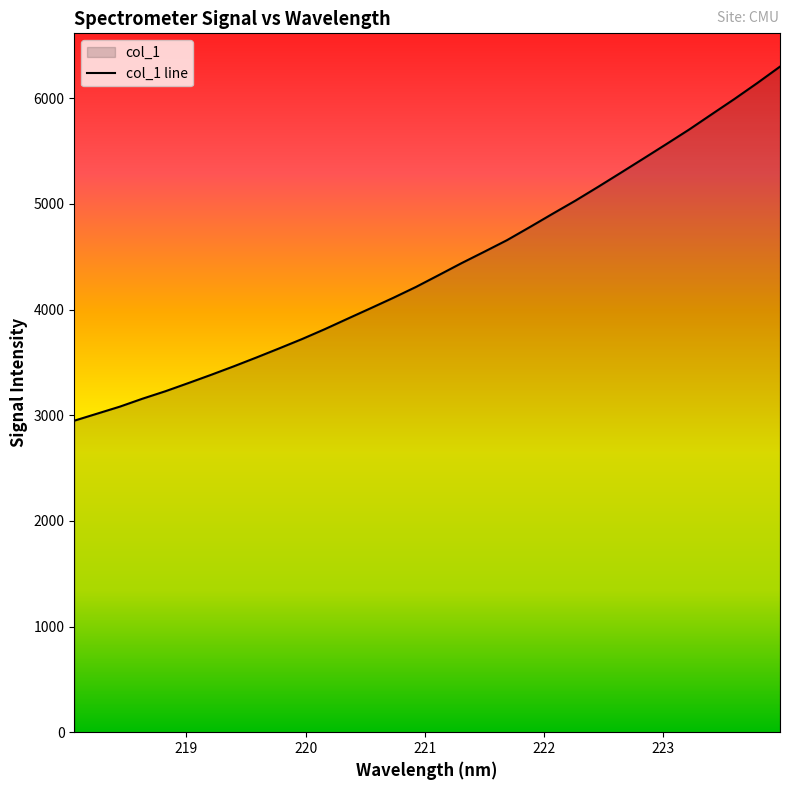

Is it true that the value at 220.1623 is 3814.9?

True